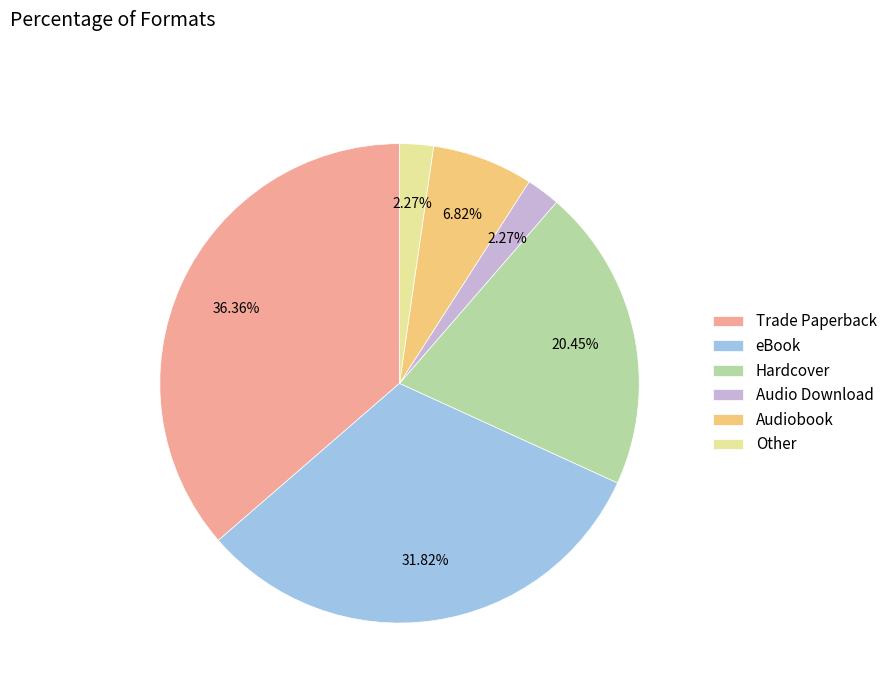

Does Other represent more than half of the total?

No